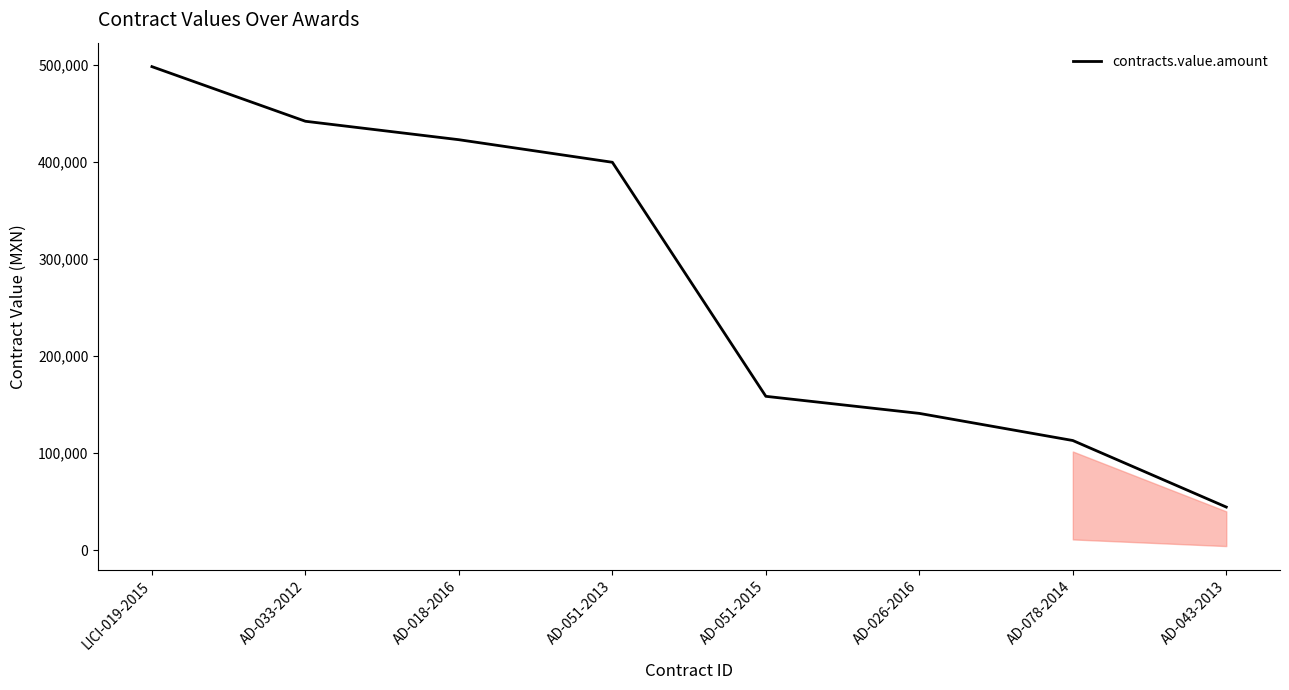

Rank the categories by value from highest to lowest.

LICI-019-2015, AD-033-2012, AD-018-2016, AD-051-2013, AD-051-2015, AD-026-2016, AD-078-2014, AD-043-2013